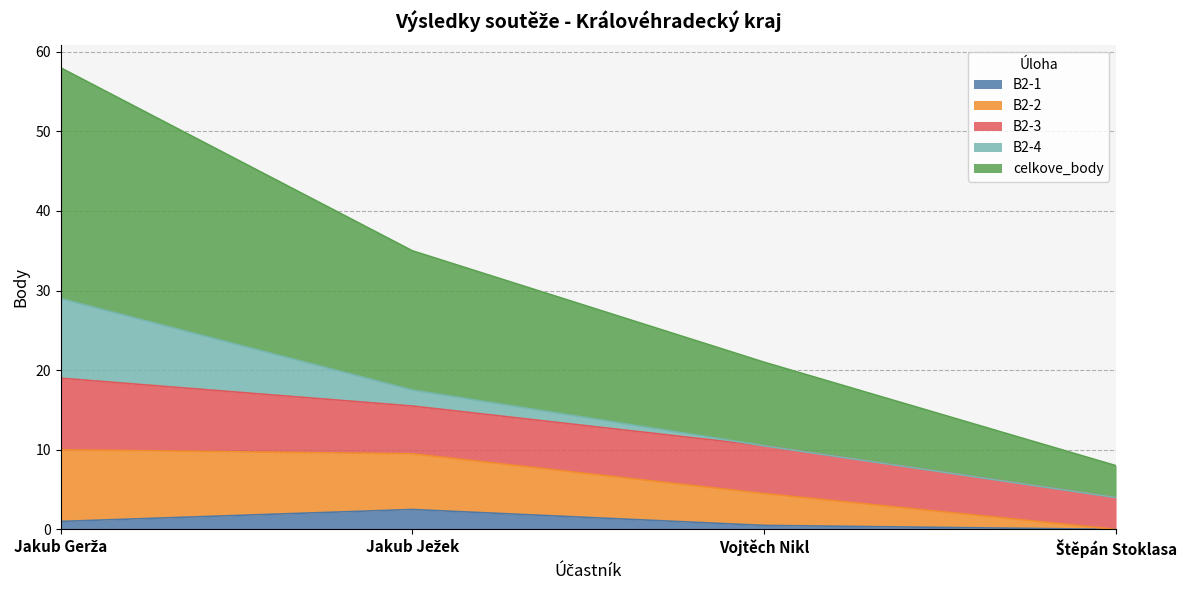

What is the sum of the B2-1 values at Jakub Ježek and Vojtěch Nikl?

3.0